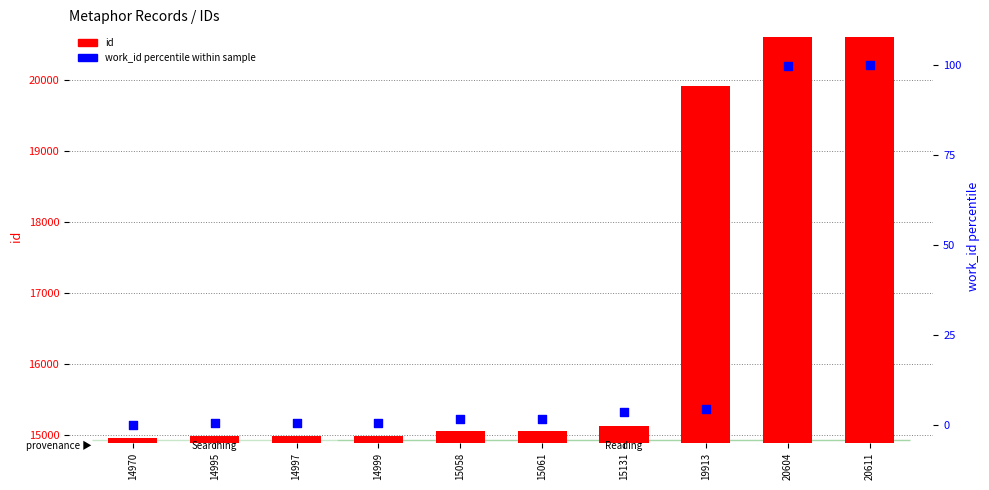

Which series contains the highest Y value?

id